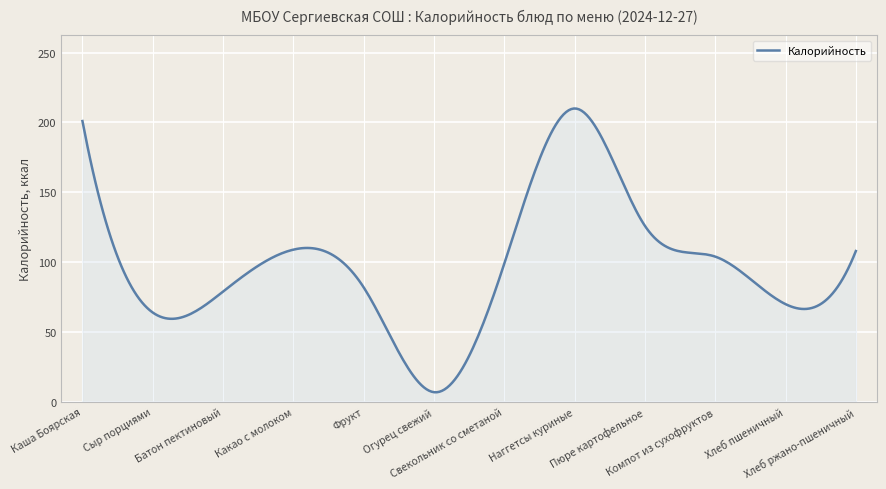

What is the smallest value displayed?

7.0